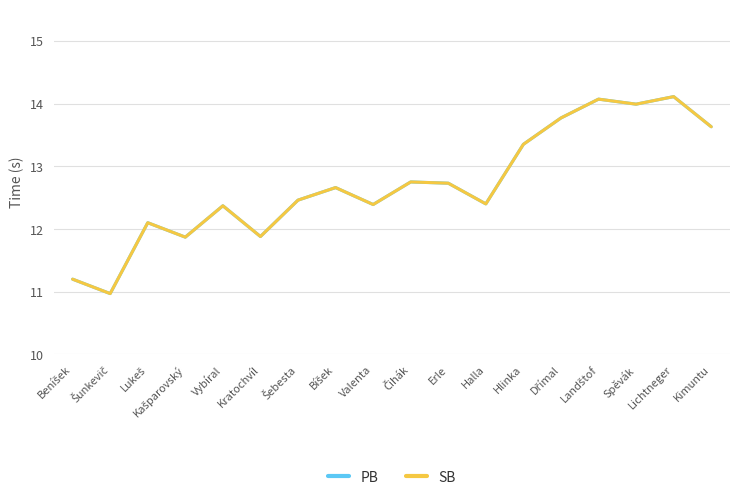

Does the chart display data point markers on the line(s)?

No